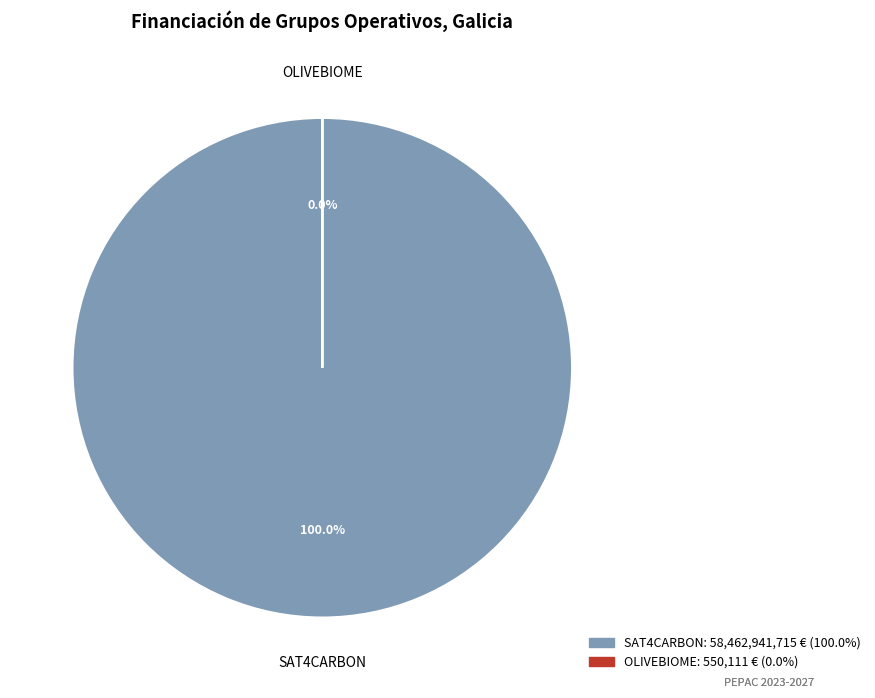

How many segments does this pie chart have?

2